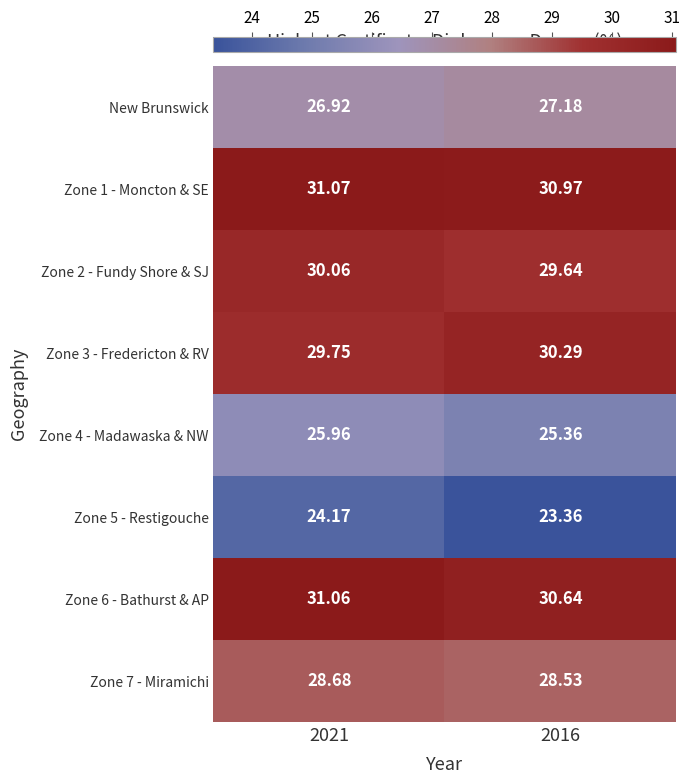

Rank the series by their maximum value, from lowest to highest.

Zone 5 - Restigouche, Zone 4 - Madawaska & NW, New Brunswick, Zone 7 - Miramichi, Zone 2 - Fundy Shore & SJ, Zone 3 - Fredericton & RV, Zone 6 - Bathurst & AP, Zone 1 - Moncton & SE